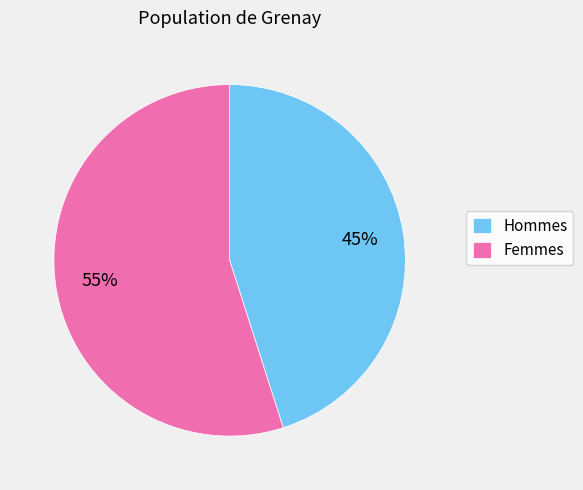

The Hommes slice represents 45% of the pie. True or false?

True